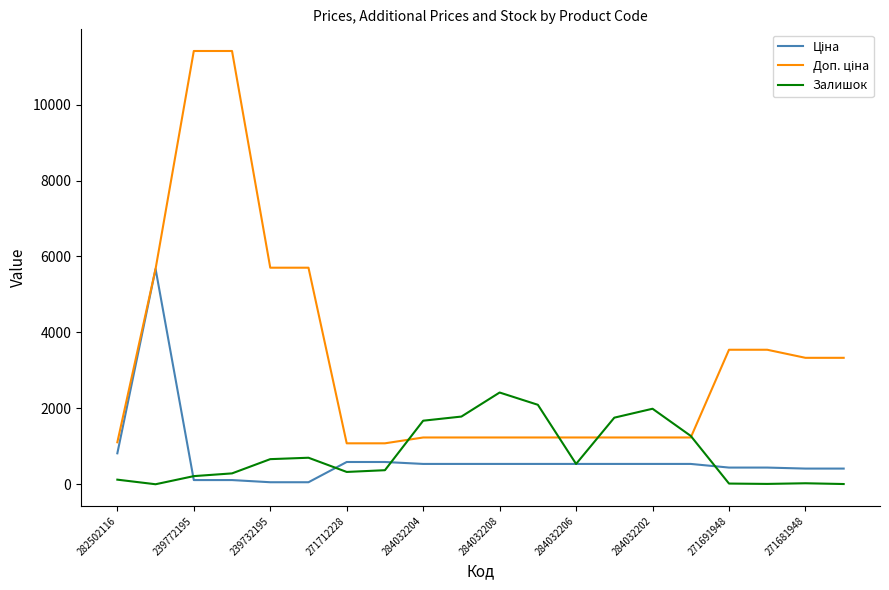

How many lines are shown in the chart?

3